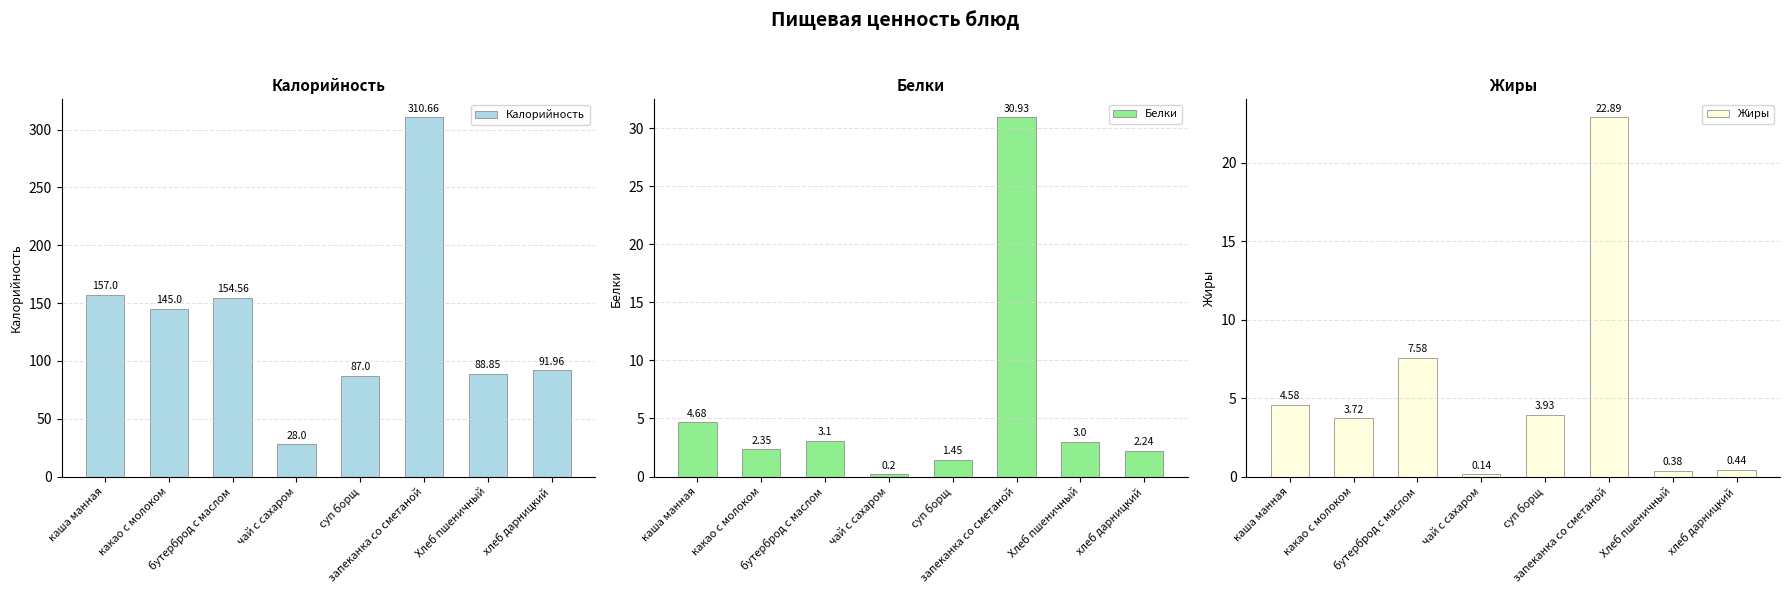

What is the total value across all series at суп борщ?

92.4